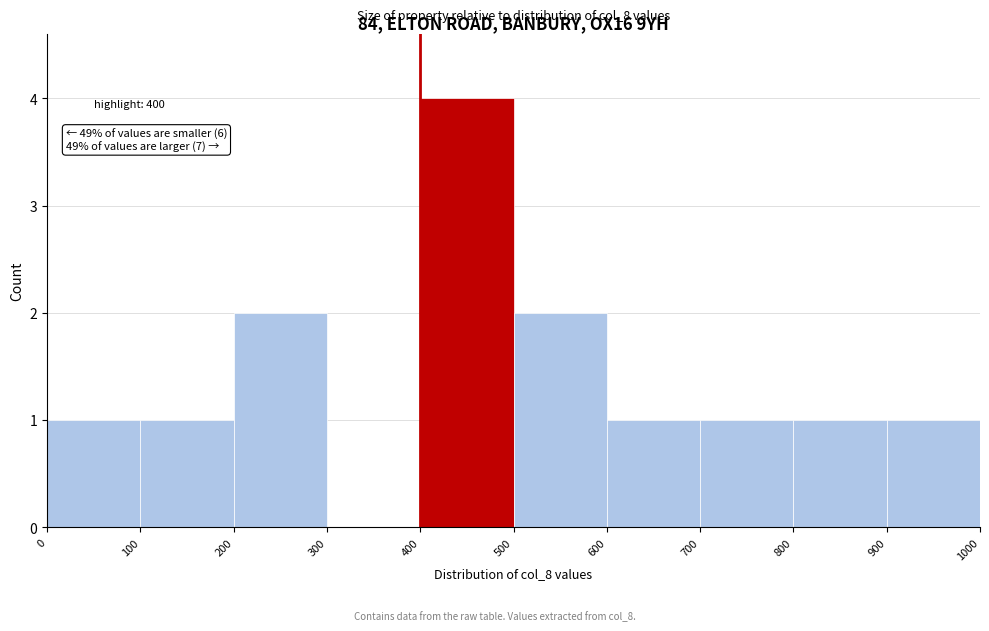

Over which range of the x-axis is the bar tallest?

400 to 500